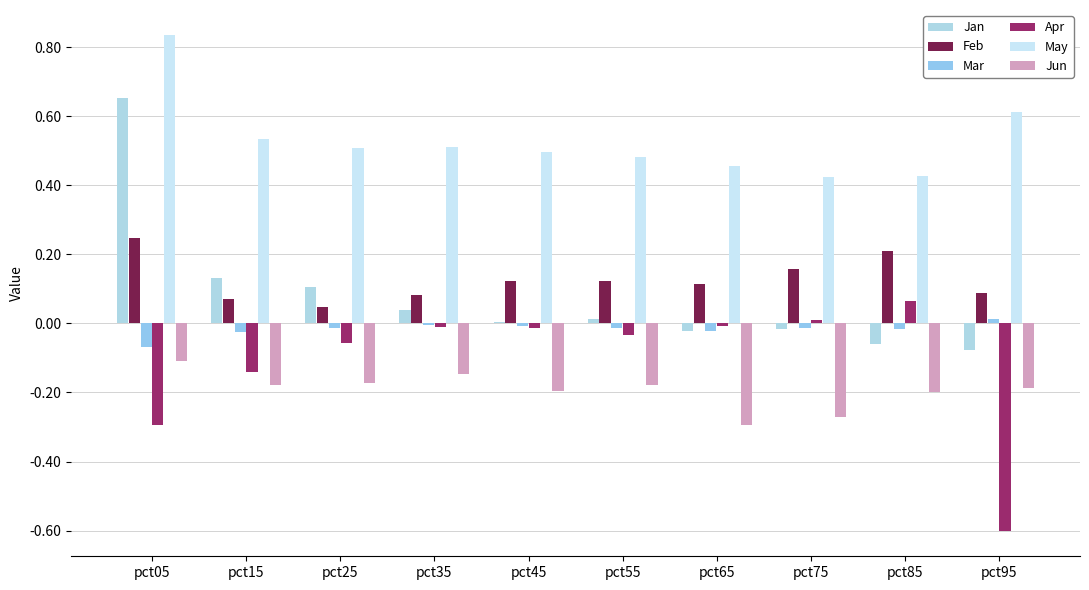

Are the bars horizontal?

No